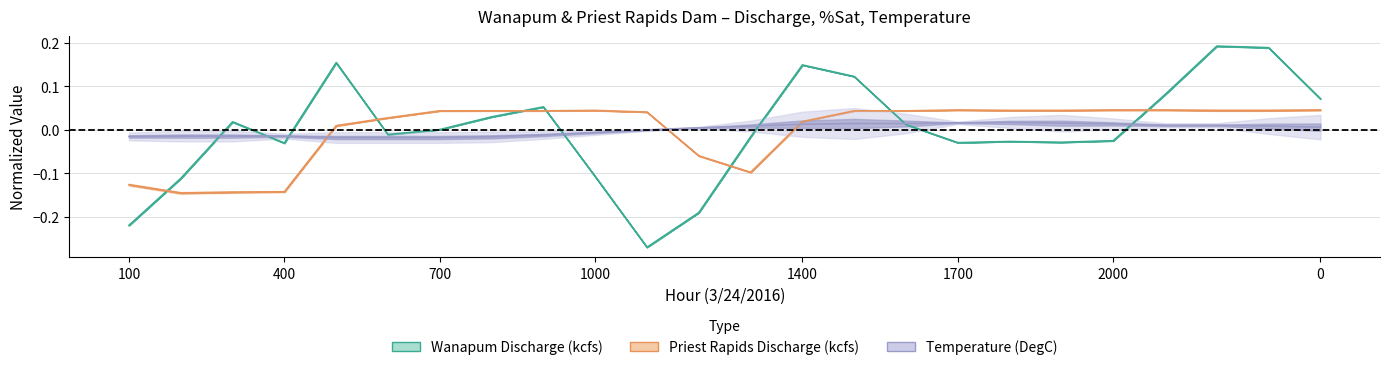

Where does the Priest Rapids Discharge (kcfs) series first go above 0?

500